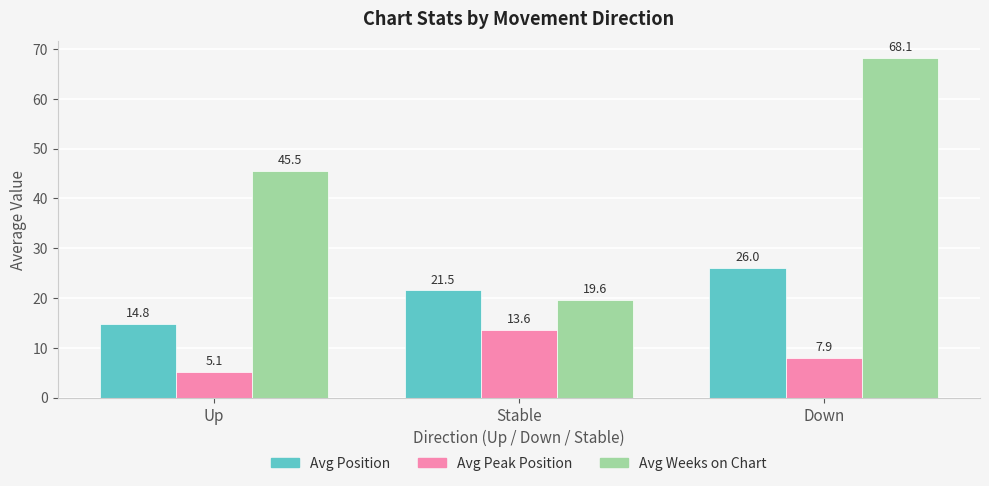

Is the value of Avg Peak Position at Up greater than the value of Avg Position at Stable?

No